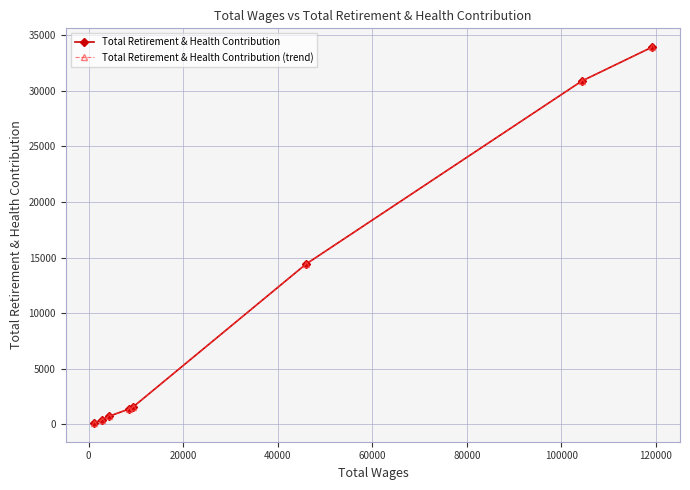

What is the sum of all Total Retirement & Health Contribution values?

83364